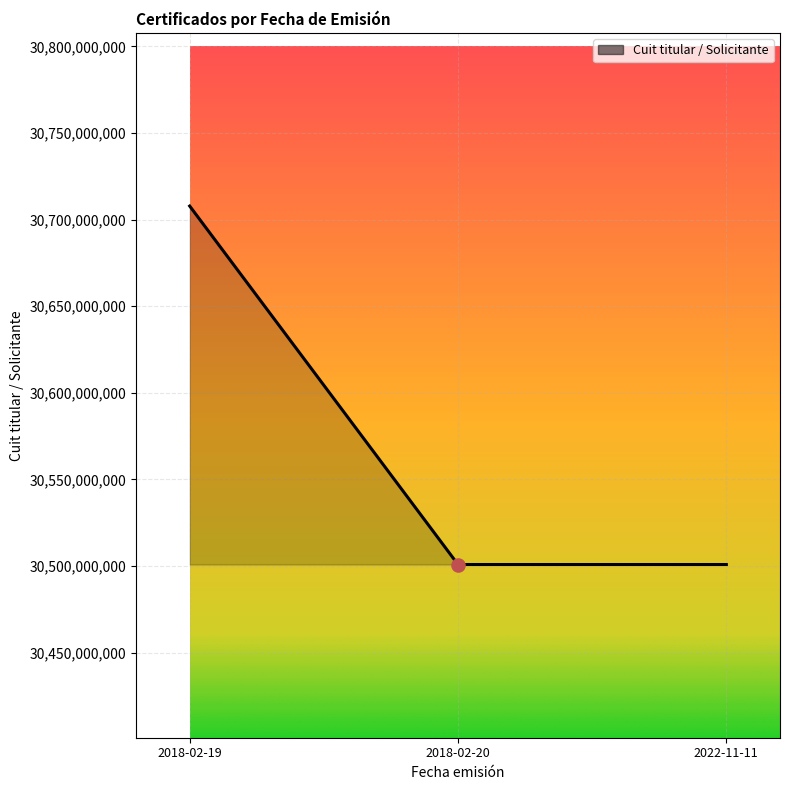

What is the change in value from 2018-02-19 to 2022-11-11?

-206972857